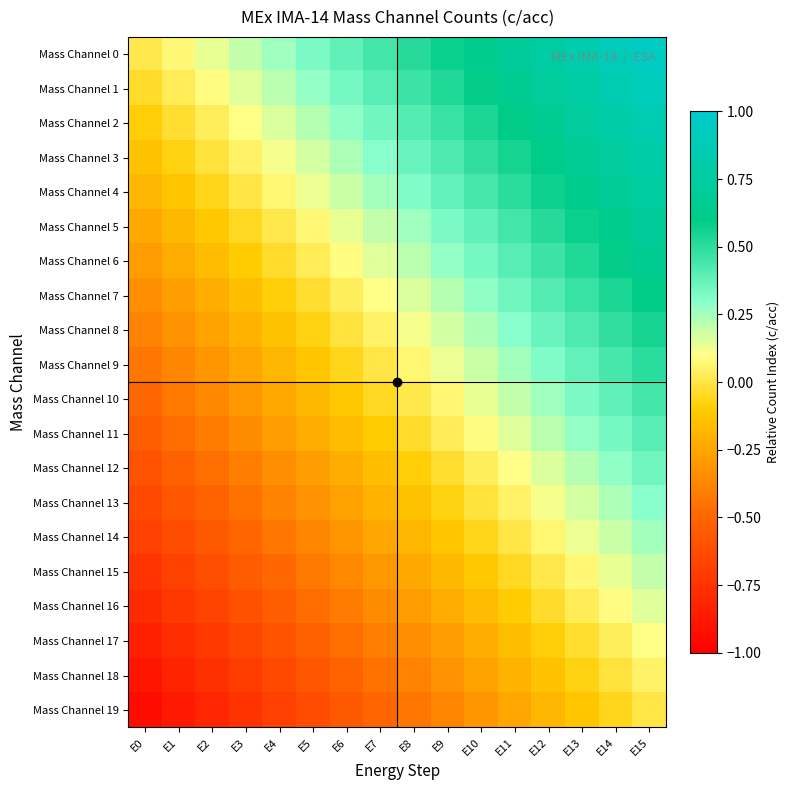

Which series changed the most between E4 and E8?

Mass Channel 1